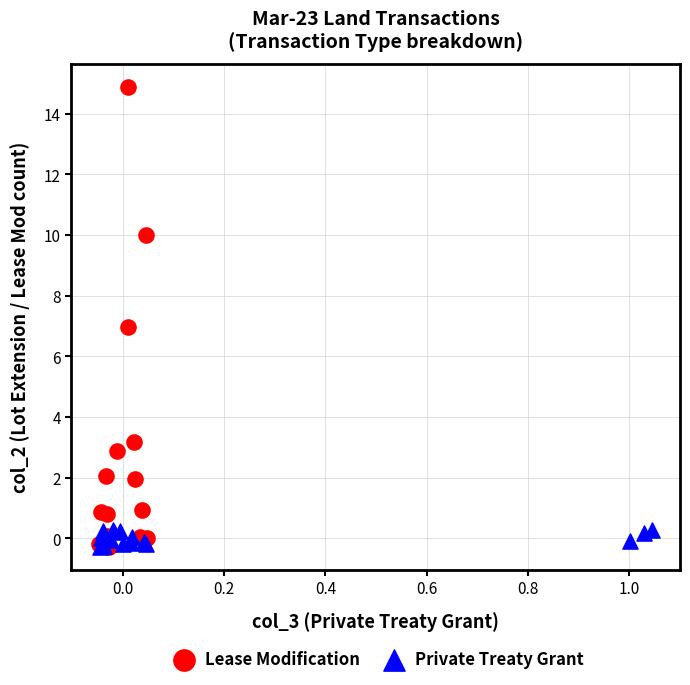

What are all the series names shown in the legend?

Lease Modification, Private Treaty Grant